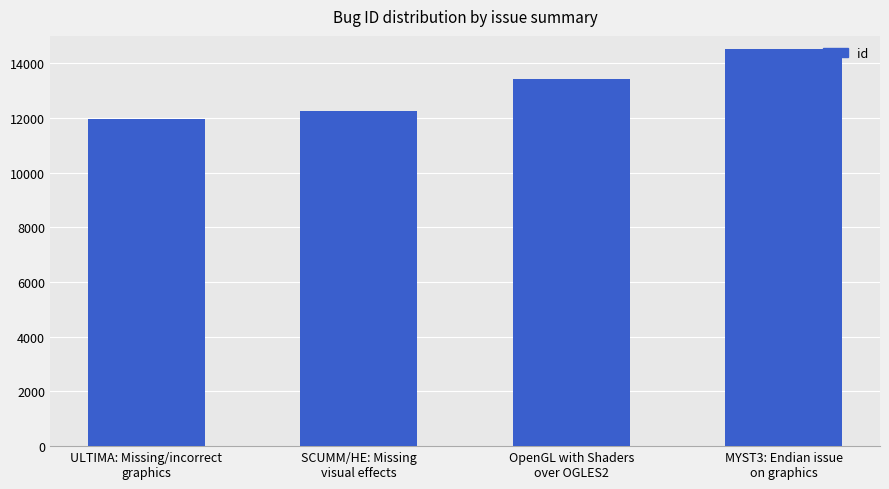

Count the values in the range 12251 to 14505.

3